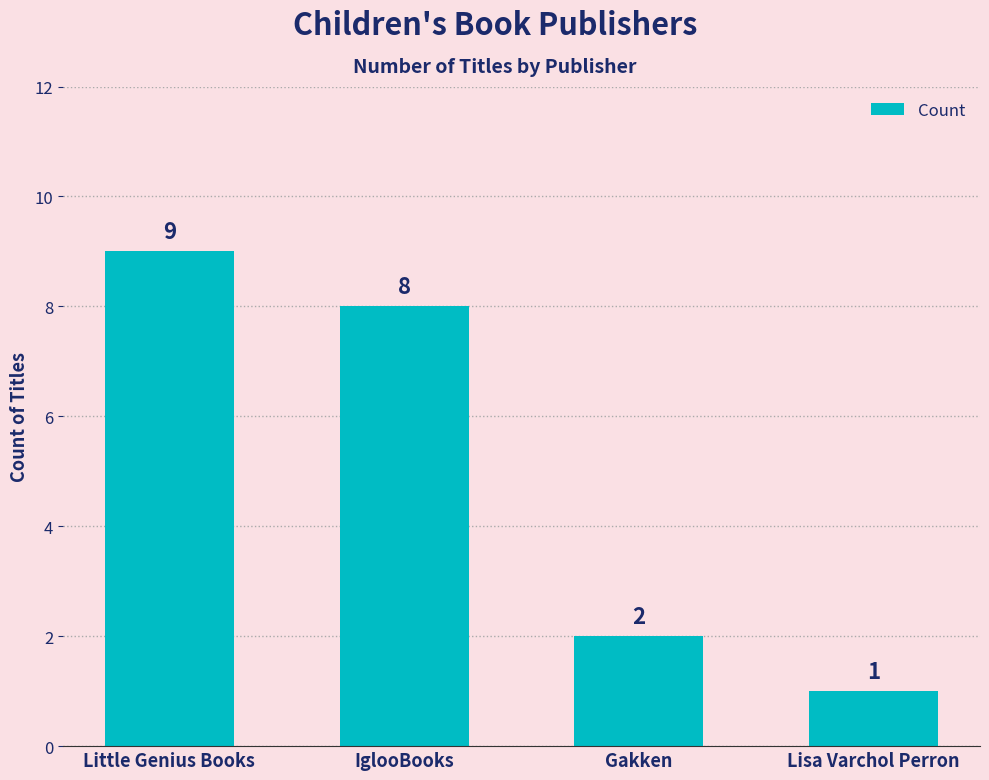

What is the change in value from IglooBooks to Gakken?

-6